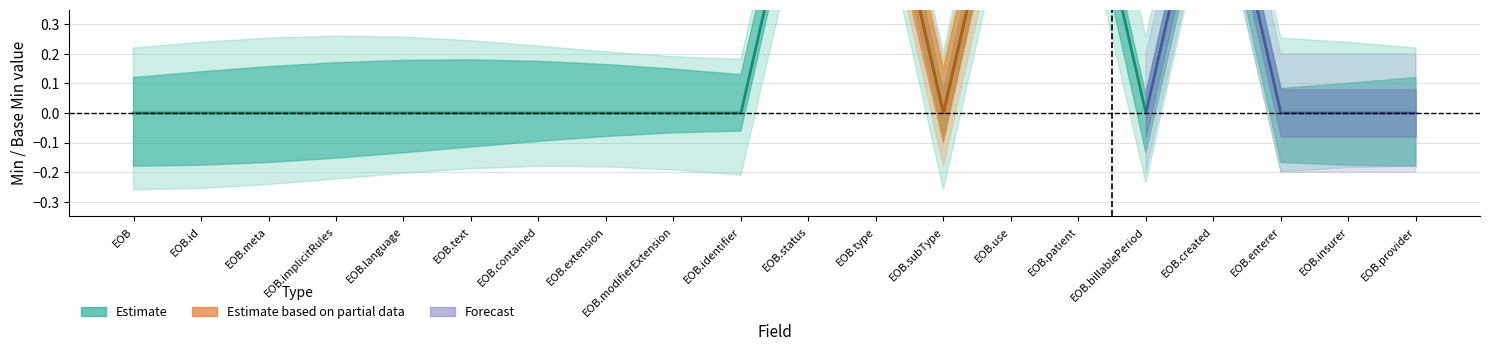

Count the number of categories in the chart.

20